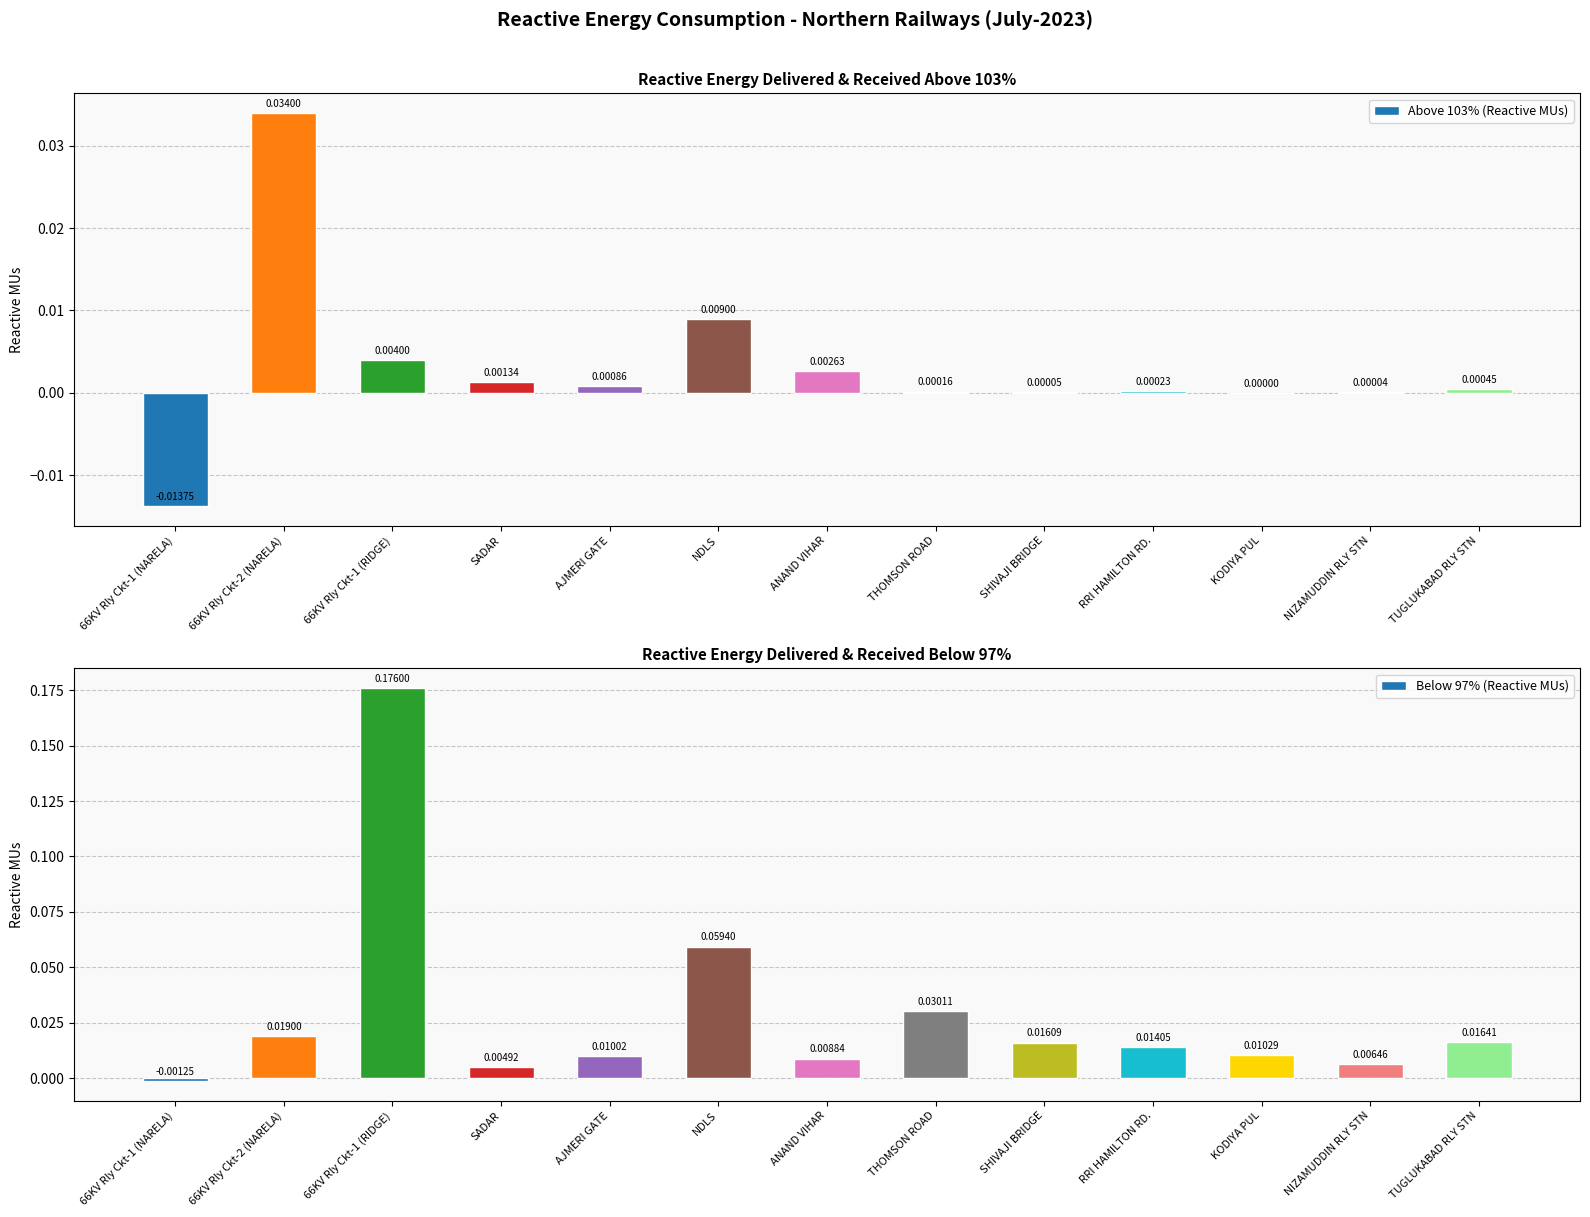

Reading right to left, transcribe all the data shown in this chart.

Above 103% (Reactive MUs): TUGLUKABAD RLY STN=0.0	NIZAMUDDIN RLY STN=0.0	KODIYA PUL=0.0	RRI HAMILTON RD.=0.0	SHIVAJI BRIDGE=0.0	THOMSON ROAD=0.0	ANAND VIHAR=0.0	NDLS=0.0	AJMERI GATE=0.0	SADAR=0.0	66KV Rly Ckt-1 (RIDGE)=0.0	66KV Rly Ckt-2 (NARELA)=0.0	66KV Rly Ckt-1 (NARELA)=-0.0
Below 97% (Reactive MUs): TUGLUKABAD RLY STN=0.0	NIZAMUDDIN RLY STN=0.0	KODIYA PUL=0.0	RRI HAMILTON RD.=0.0	SHIVAJI BRIDGE=0.0	THOMSON ROAD=0.0	ANAND VIHAR=0.0	NDLS=0.1	AJMERI GATE=0.0	SADAR=0.0	66KV Rly Ckt-1 (RIDGE)=0.2	66KV Rly Ckt-2 (NARELA)=0.0	66KV Rly Ckt-1 (NARELA)=-0.0